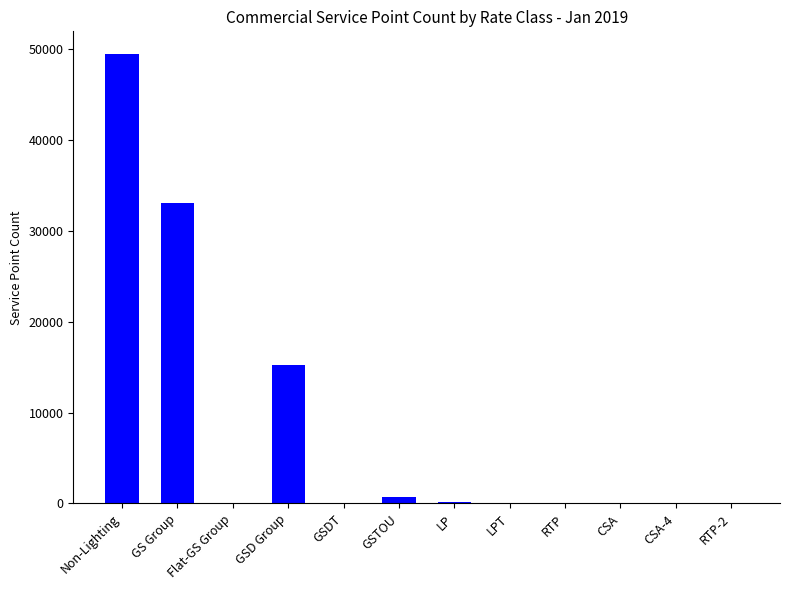

What value does the data have at GSD Group, to the nearest 100?

15300